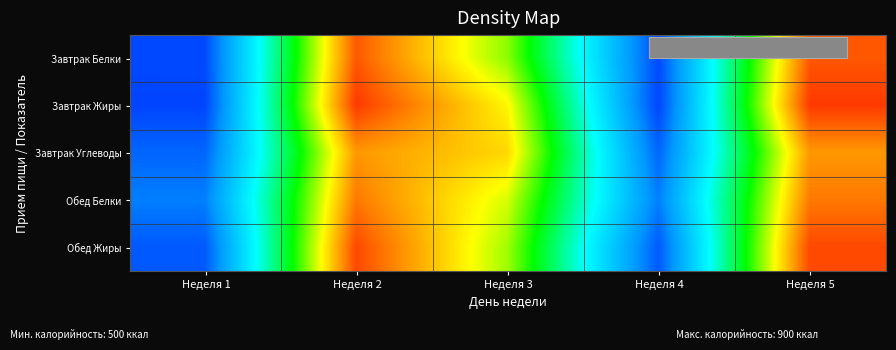

Which series changed the most between Неделя 1 and Неделя 4?

Завтрак Белки